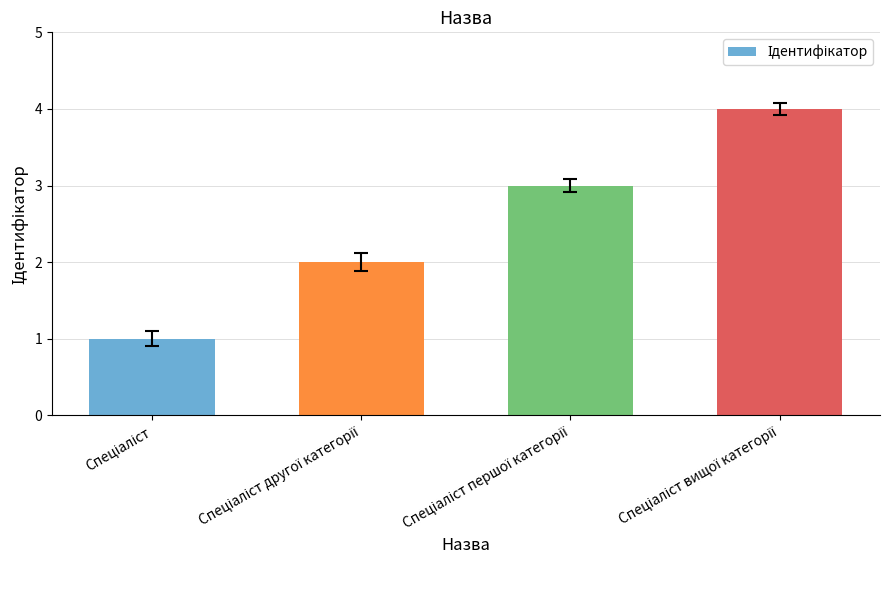

What is the difference between the maximum and minimum values?

3